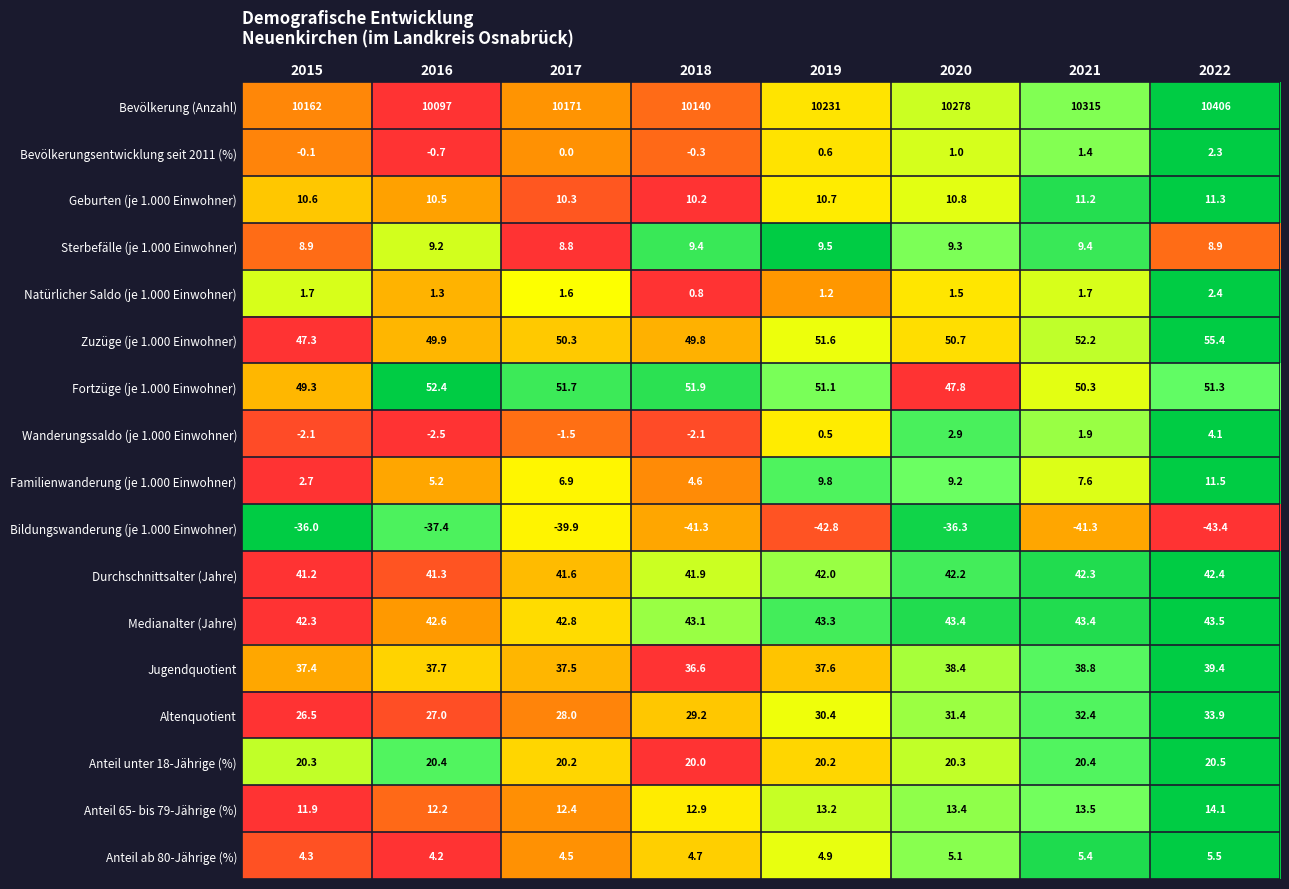

At which label does Familienwanderung (je 1.000 Einwohner) first exceed 7?

2019